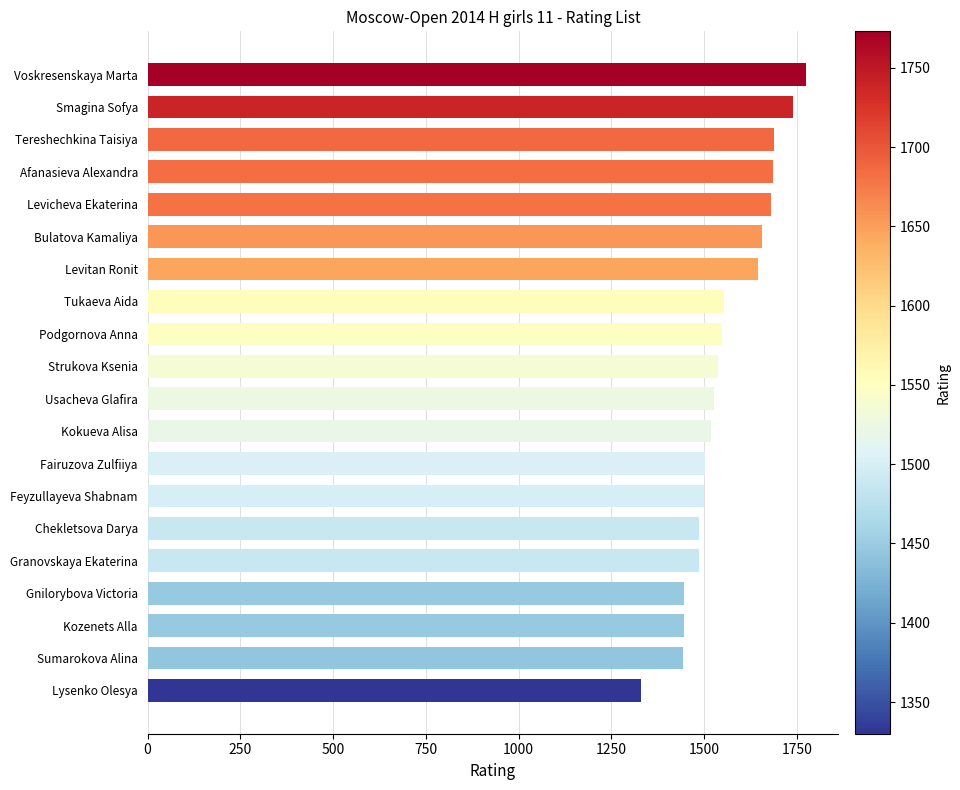

Read the value at Tereshechkina Taisiya.

1687